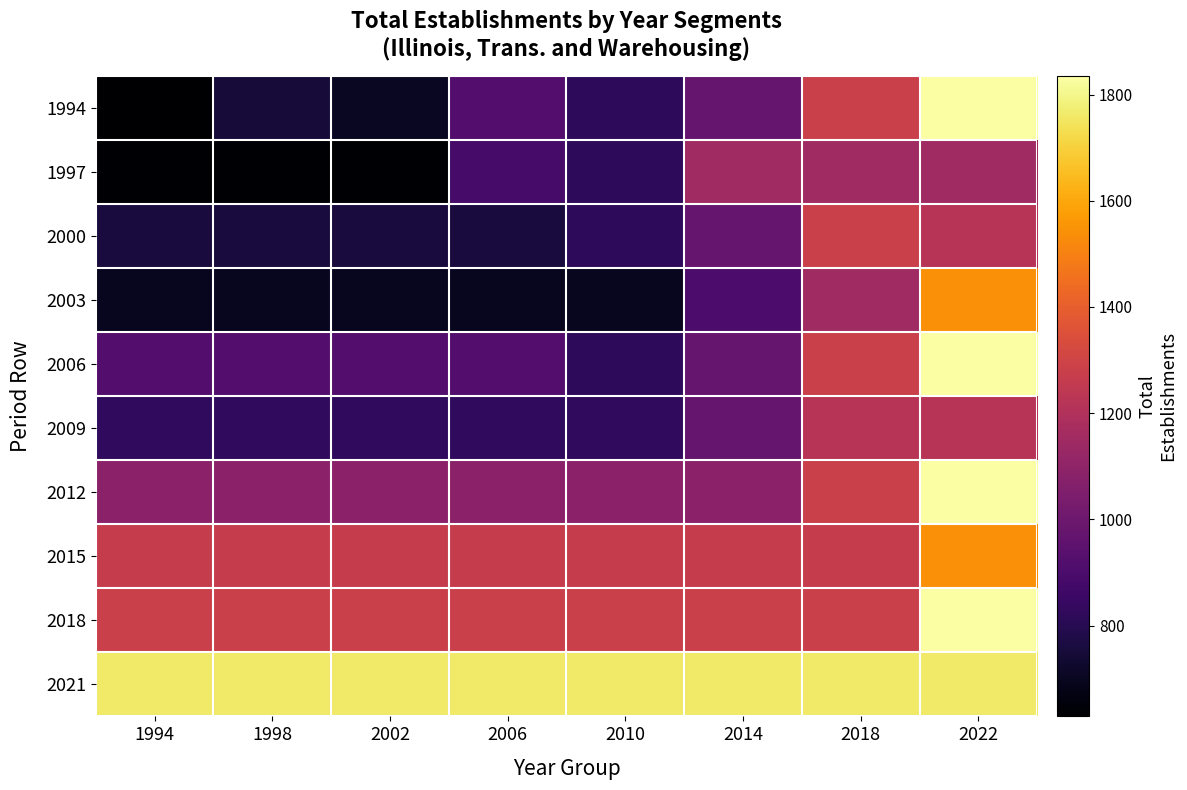

Rank the series at 1994 from lowest to highest value.

1994, 1997, 2003, 2000, 2009, 2006, 2012, 2015, 2018, 2021